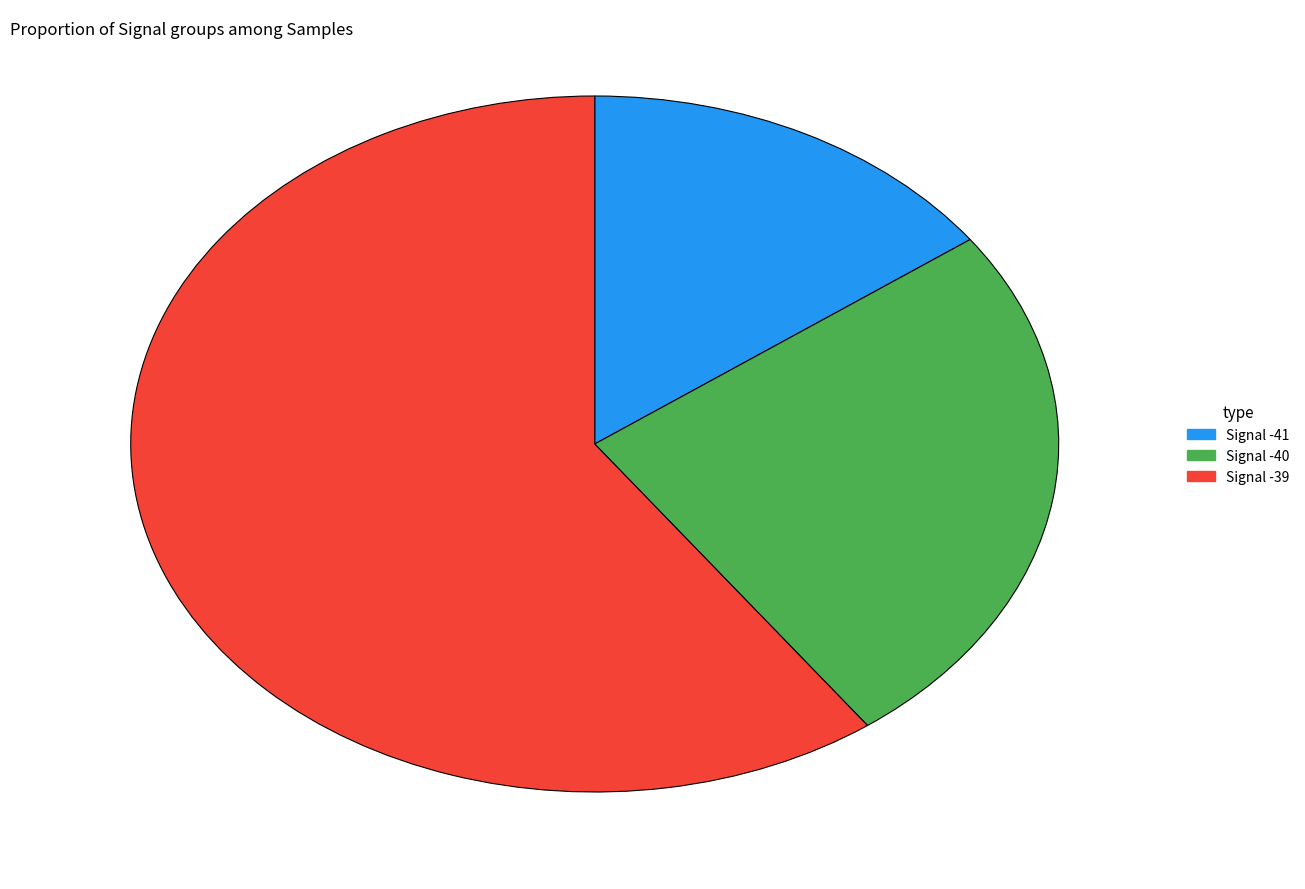

Is there a majority slice in this chart?

Yes